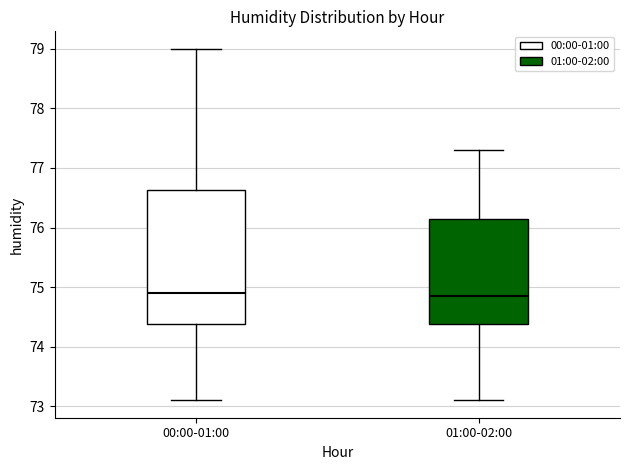

Comparing the boxes themselves (not the whiskers), which one is the tallest?

00:00-01:00